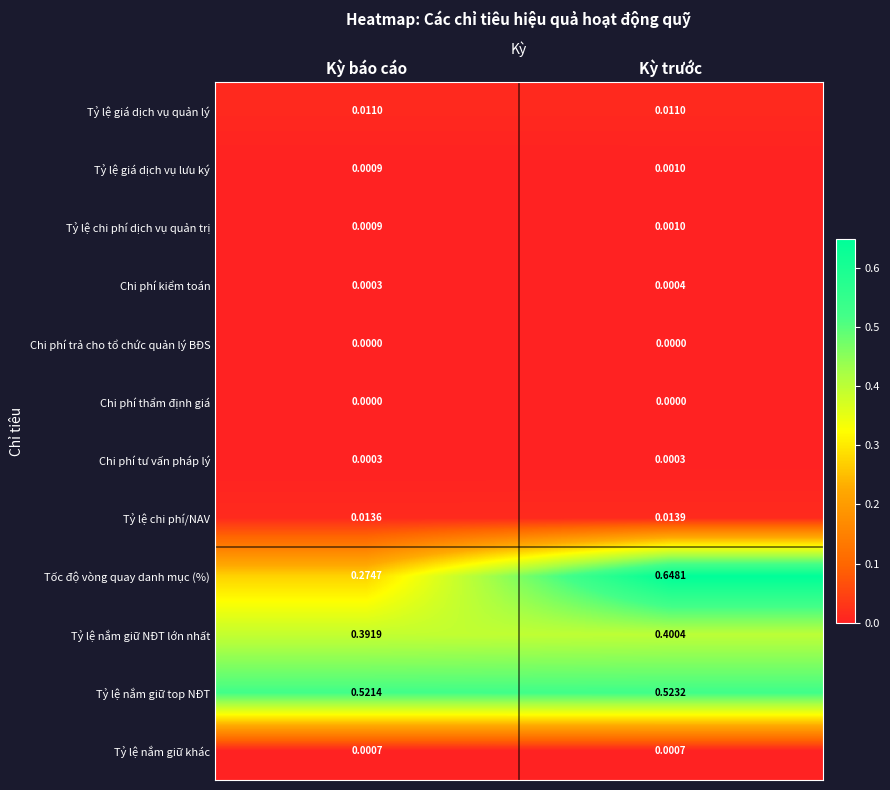

Which series has the largest range (max minus min)?

Tốc độ vòng quay danh mục (%)